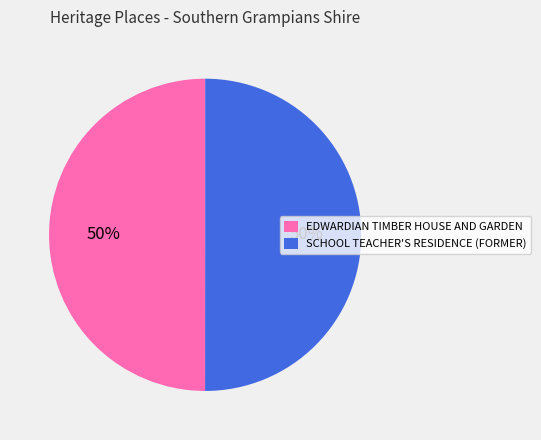

Do SCHOOL TEACHER'S RESIDENCE (FORMER) and EDWARDIAN TIMBER HOUSE AND GARDEN together represent more than half of the pie?

Yes